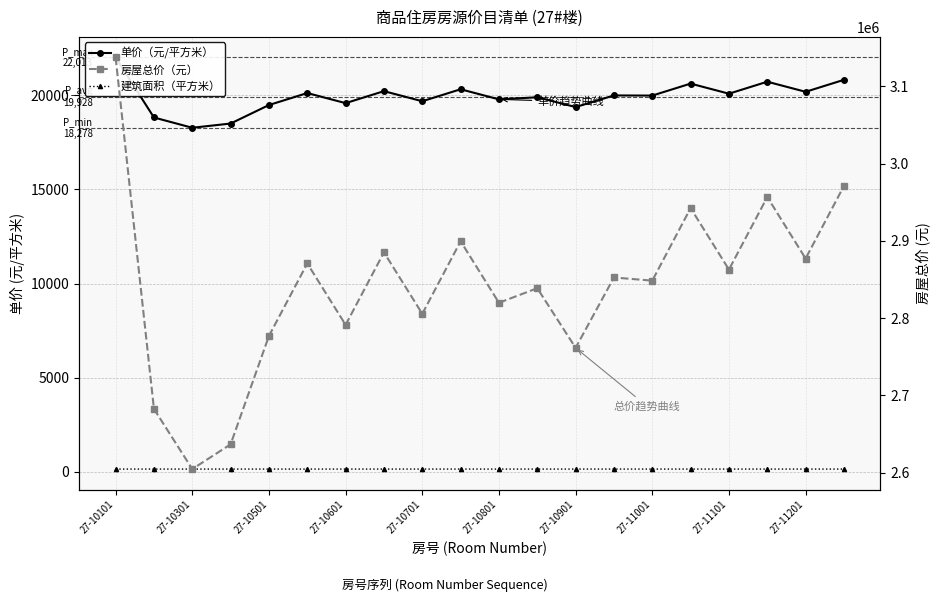

At 27-10301, list the series in order from largest to smallest.

房屋总价（元）, 单价（元/平方米）, 建筑面积（平方米）